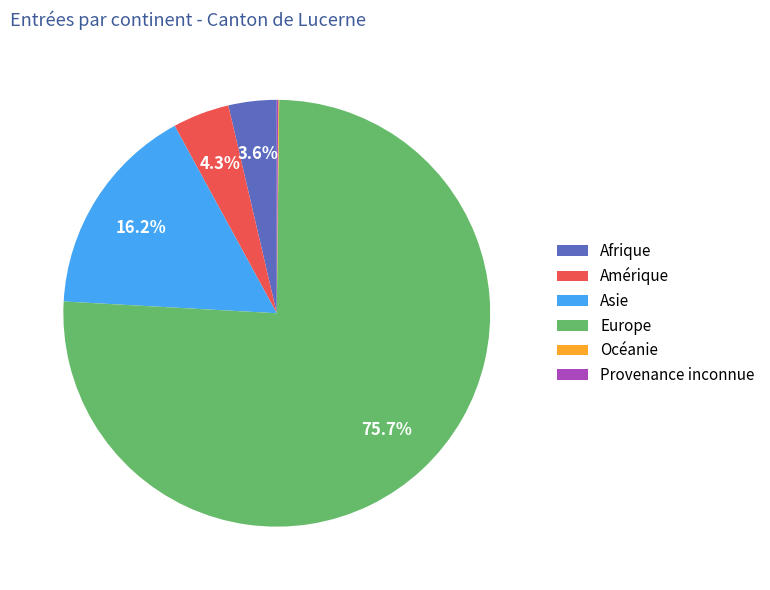

Does Europe account for over 50% of the chart?

Yes